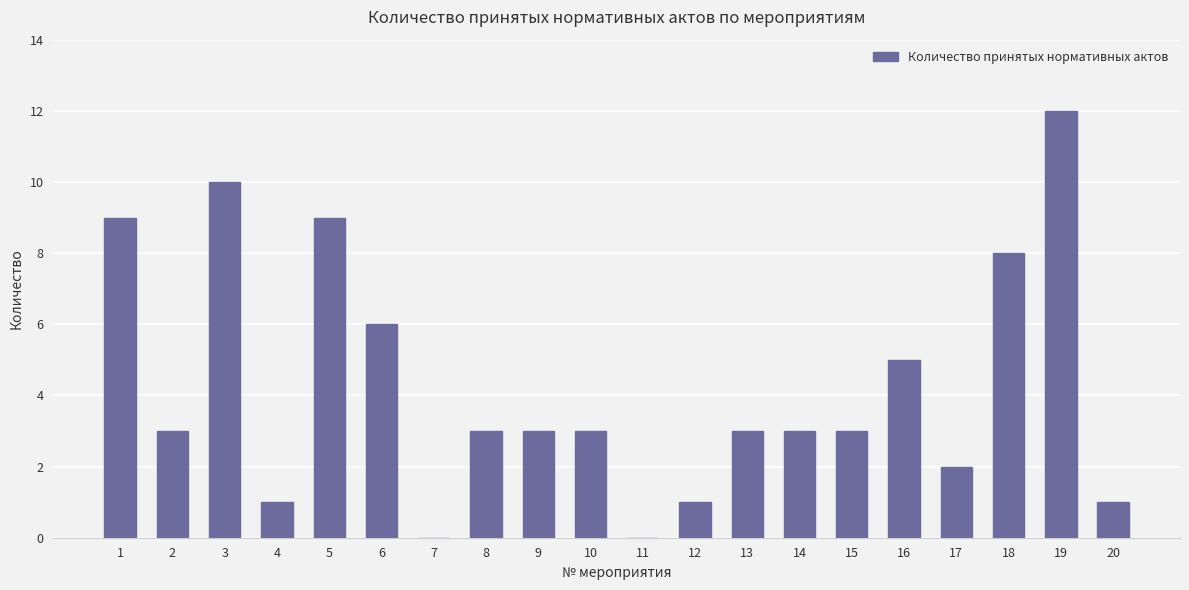

Reading left to right, list all the values displayed in this chart.

1=9	2=3	3=10	4=1	5=9	6=6	7=0	8=3	9=3	10=3	11=0	12=1	13=3	14=3	15=3	16=5	17=2	18=8	19=12	20=1